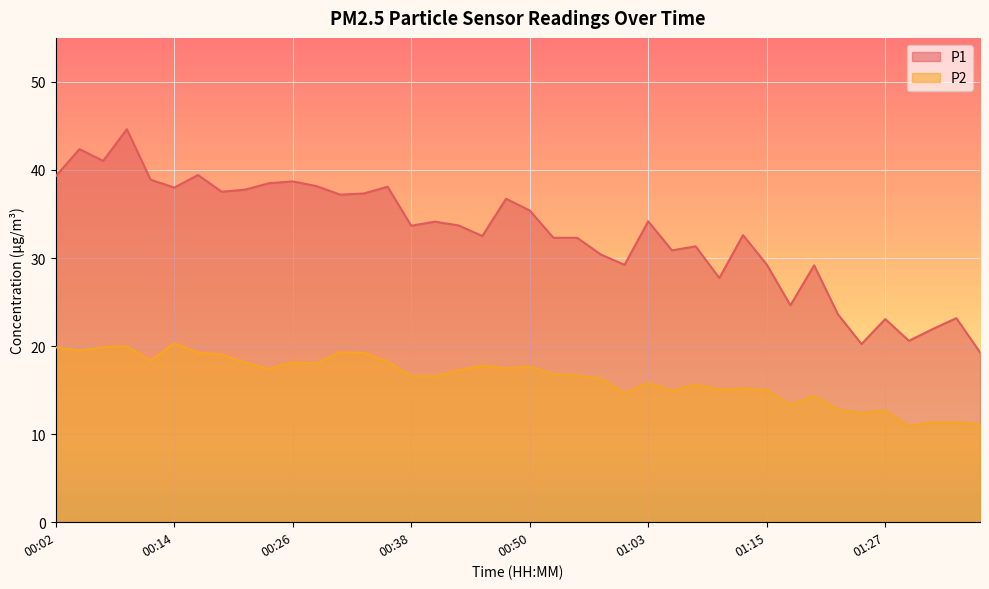

The P2 series shows 16.3 at 00:58. True or false?

True